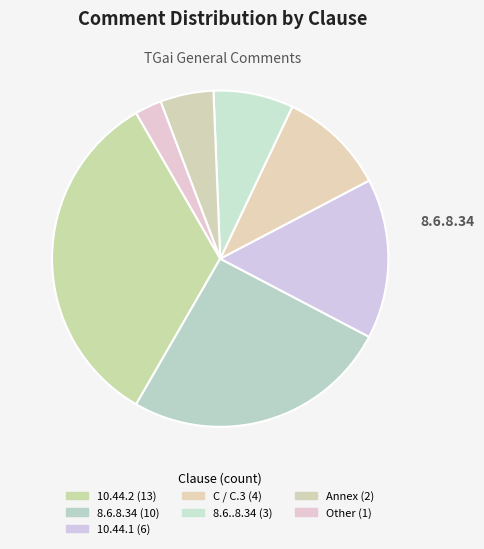

To the nearest percent, what is the combined percentage of Annex and 8.6..8.34?

13%